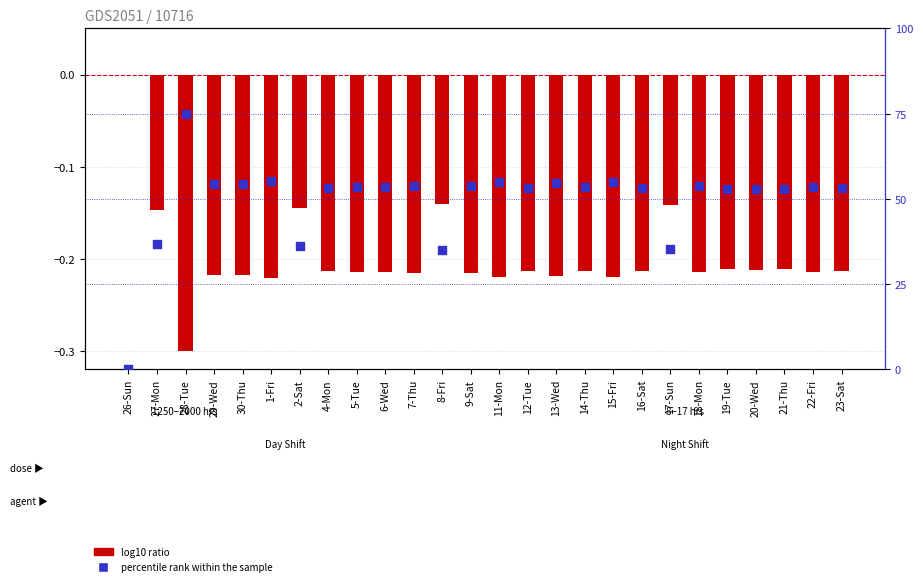

Which series reaches the maximum Y coordinate?

percentile rank within the sample